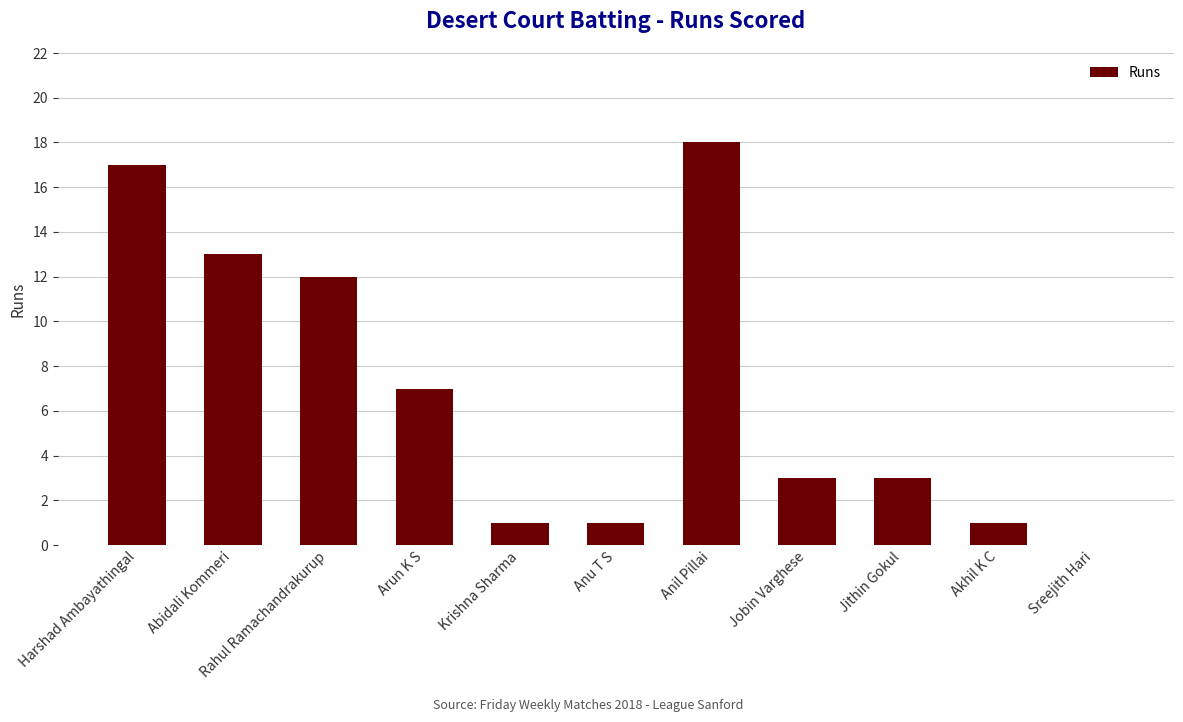

Which label corresponds to the largest value in the chart?

Anil Pillai